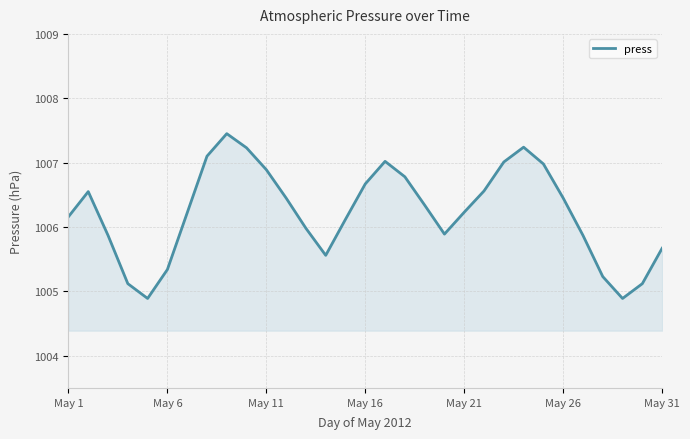

How many interior local valleys (lower than both neighbors) does the data have?

4